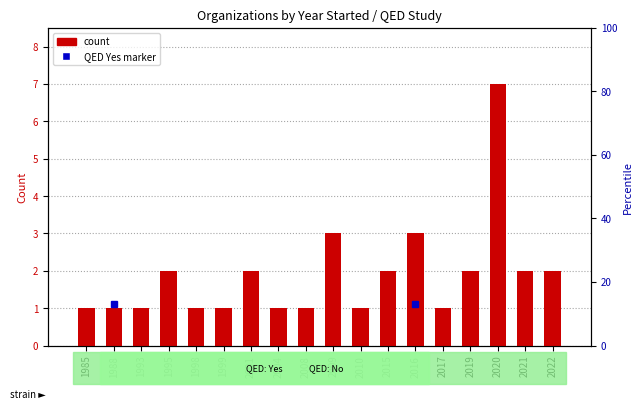

Rank the categories by value from highest to lowest.

2020, 2009, 2016, 1995, 2001, 2015, 2019, 2021, 2022, 1985, 1988, 1993, 1998, 1999, 2004, 2008, 2010, 2017